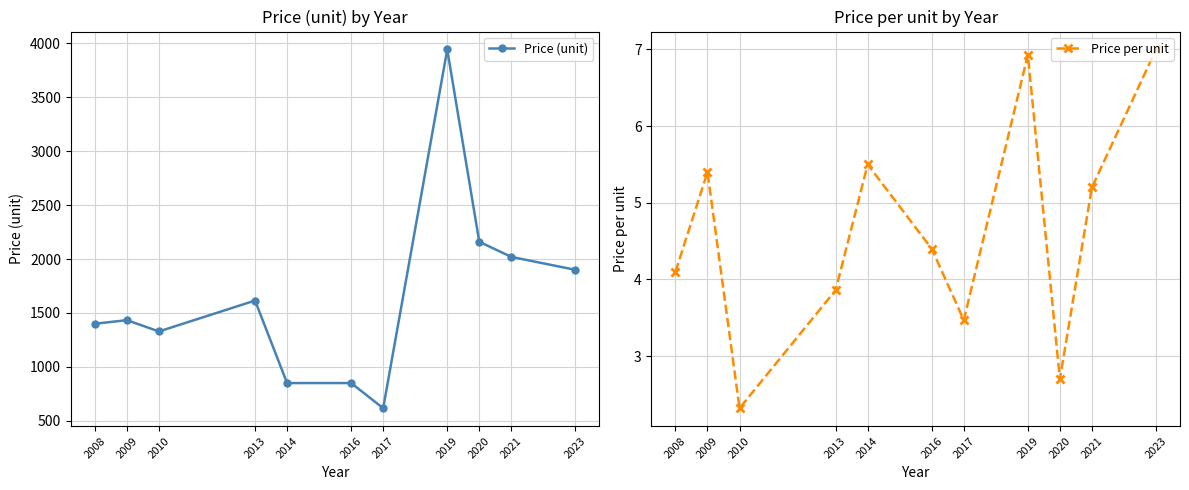

What are all the series names shown in the legend?

Price (unit), Price per unit